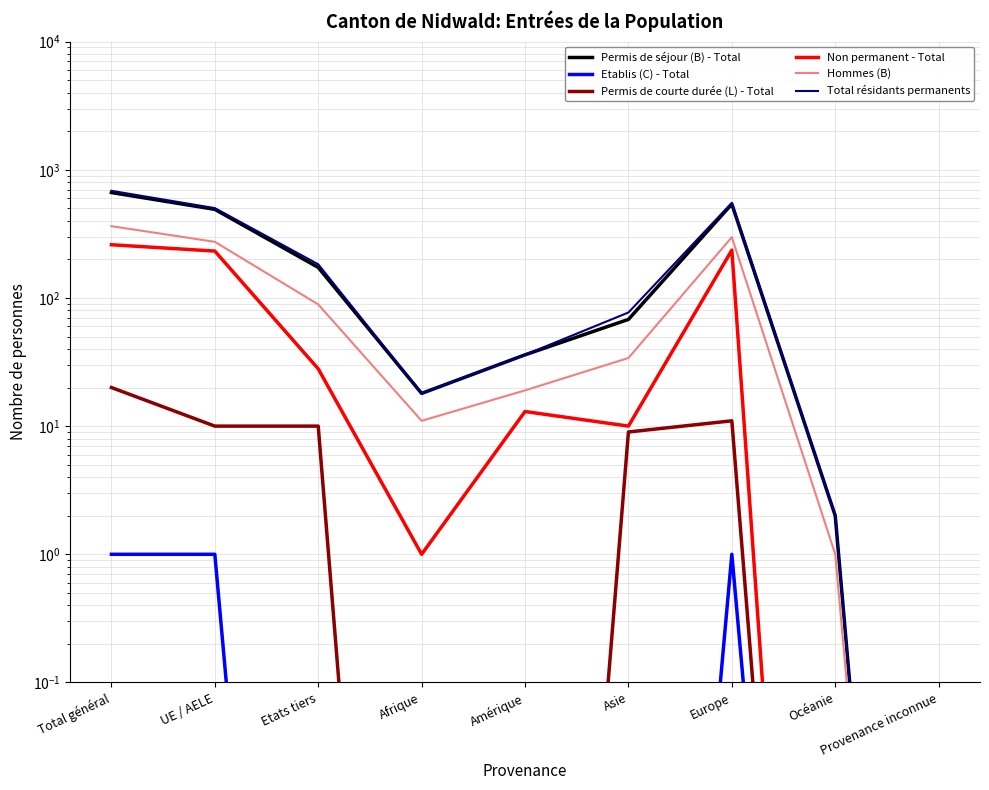

True or false: Etablis (C) - Total and Non permanent - Total intersect in this chart.

False